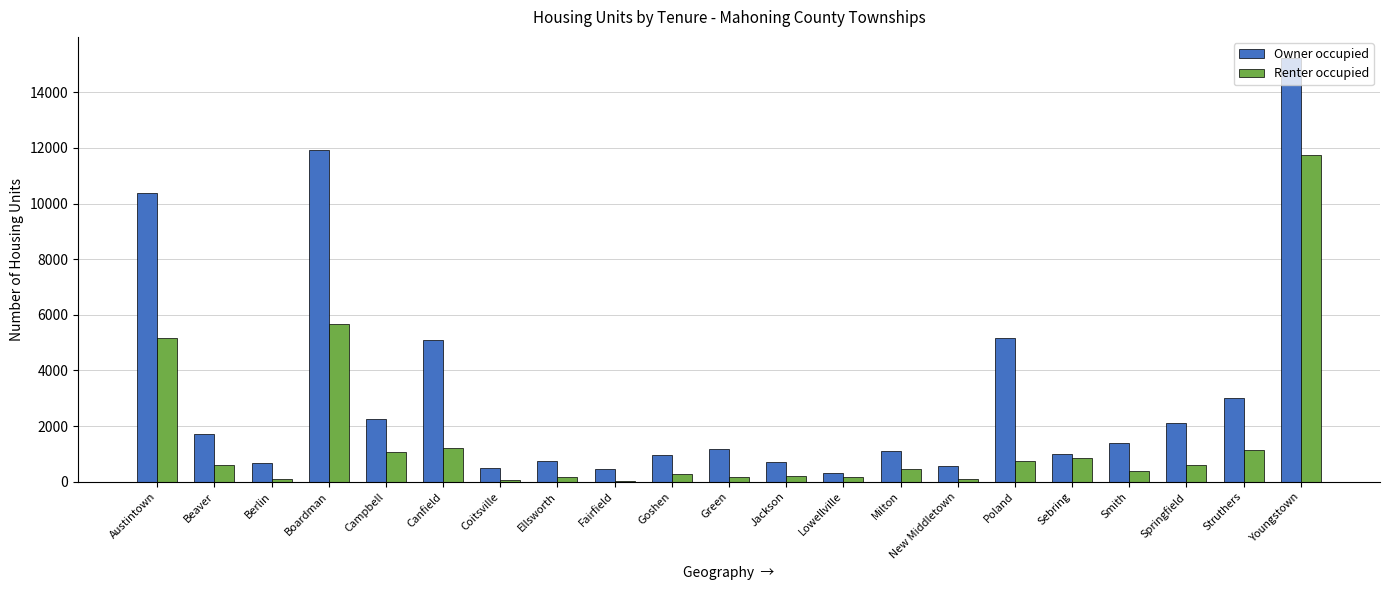

At which category does the chart reach its peak across all series?

Youngstown